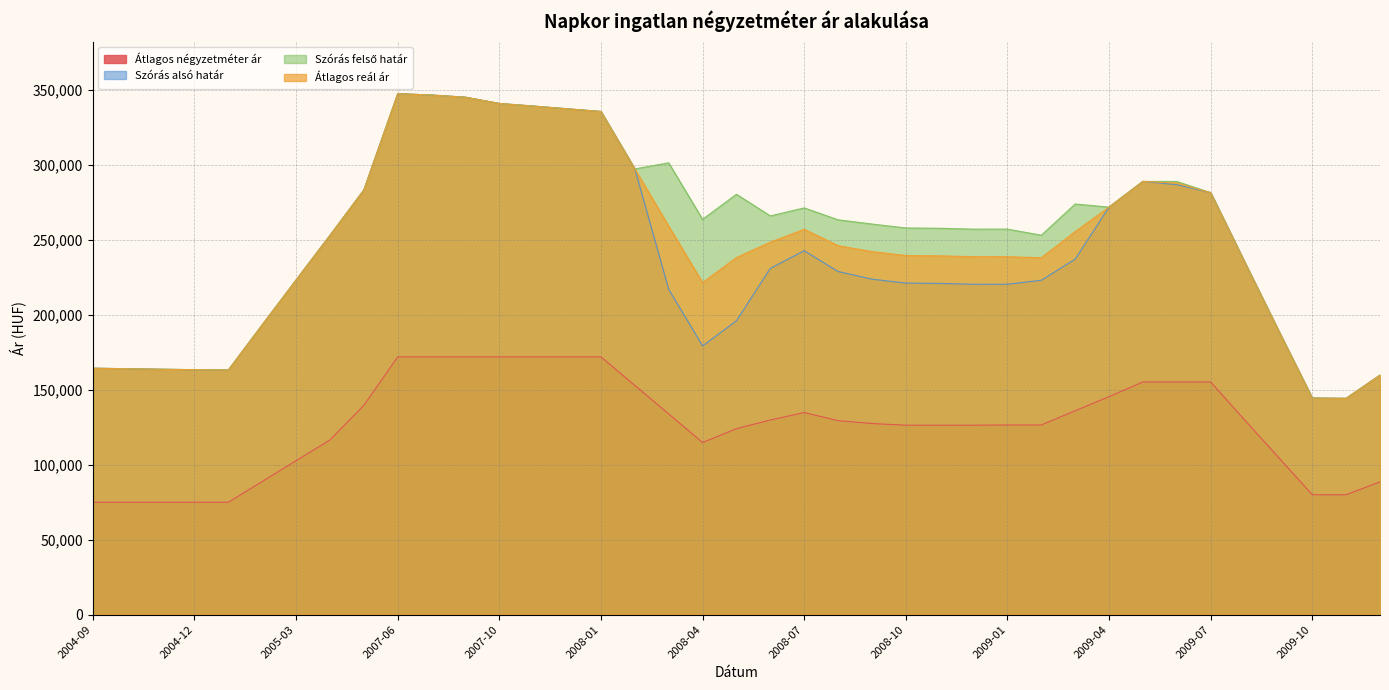

Which series has the largest range (max minus min)?

Szórás alsó határ